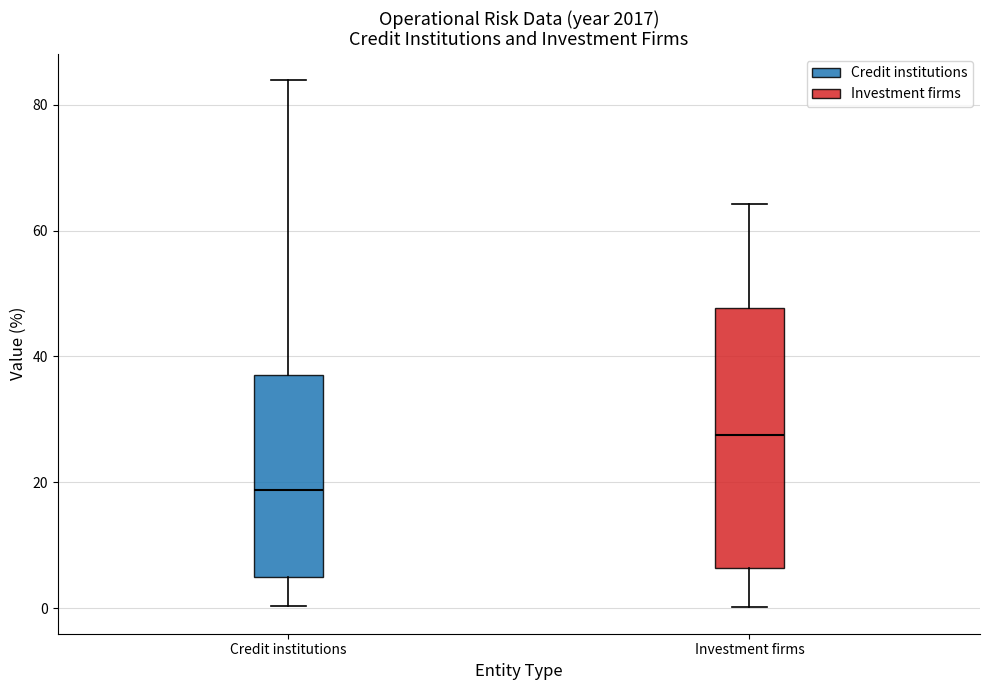

Reading left to right, read every box against the y-axis: the position of its median line, the range the box covers, and the ends of its whiskers. The values are not printed on the chart, so give them approximately, as read against the axis.

Credit institutions: median 18, box 4 to 38, whiskers 0 to 84
Investment firms: median 28, box 6 to 48, whiskers 0 to 64